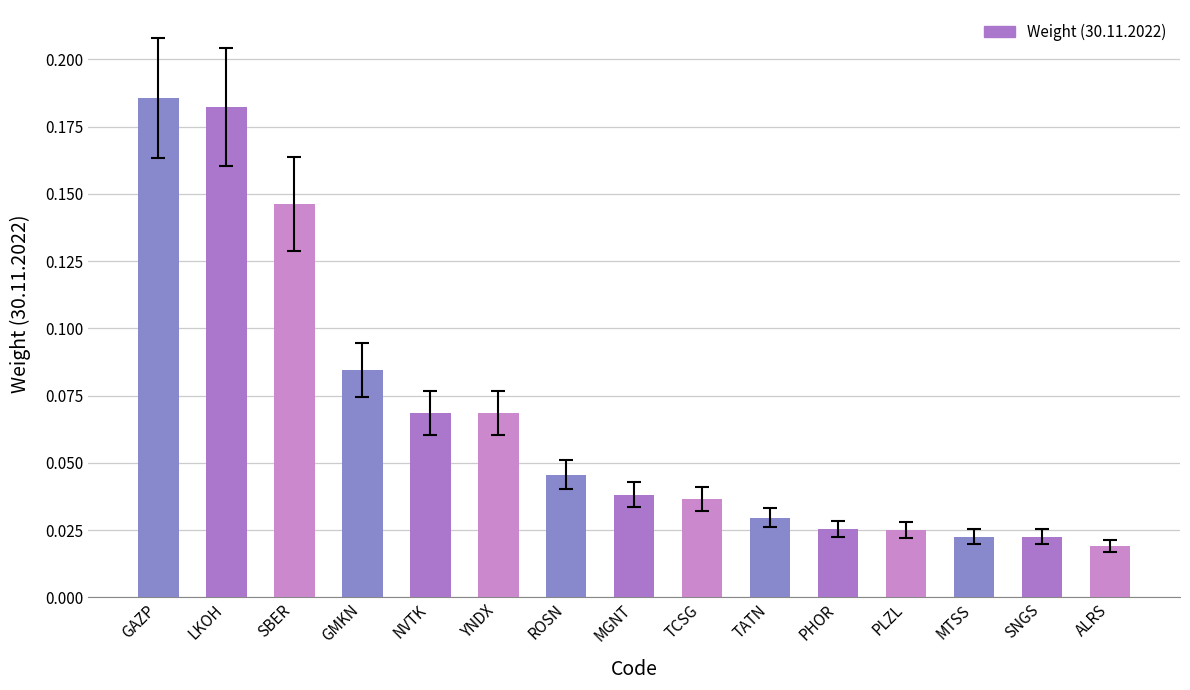

At which label is the value closest to 0?

ALRS